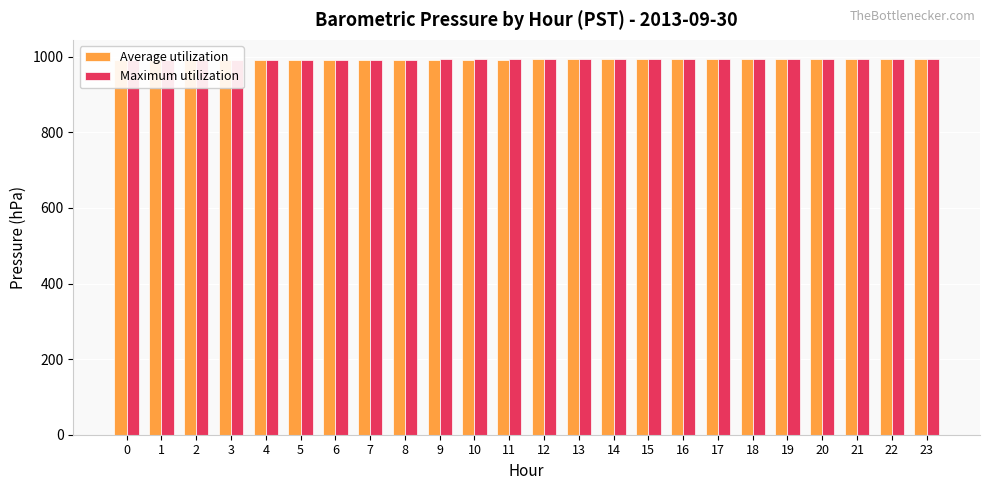

What is the difference between the maximum and minimum values in the Maximum utilization series?

3.6